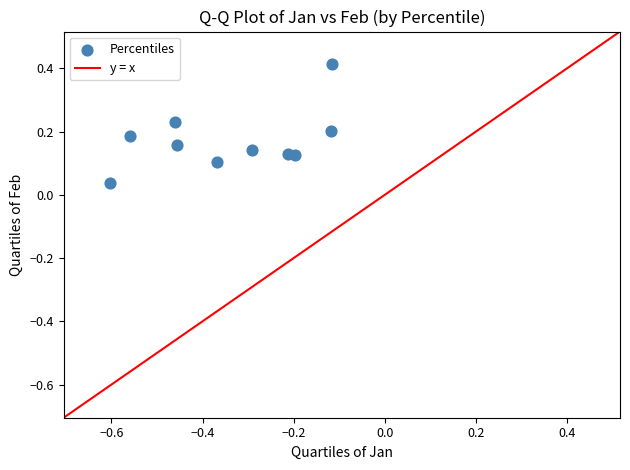

What is the range of X values (max minus min)?

0.5